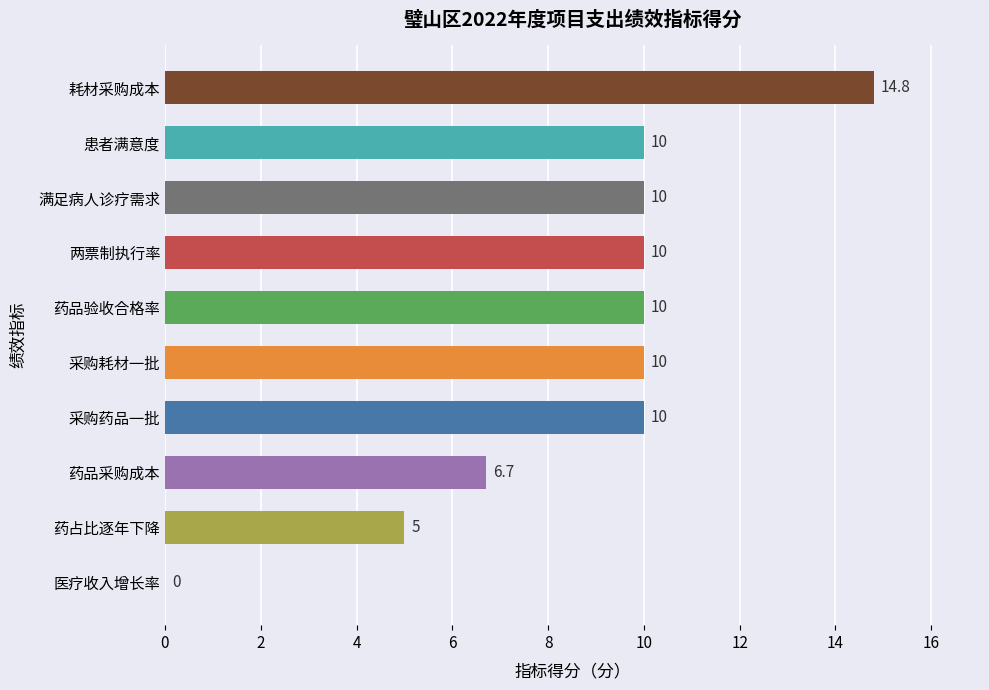

Is it true that the value at 耗材采购成本 is 24.8?

False